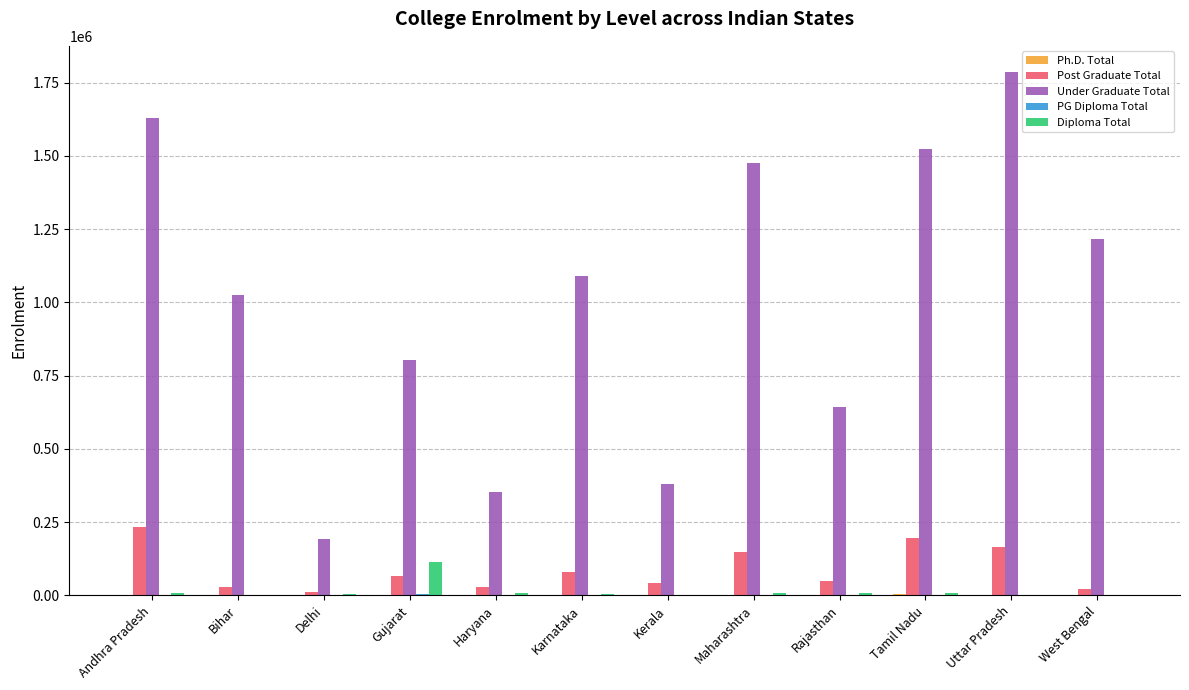

What is the total value across all series at Uttar Pradesh?

1954793